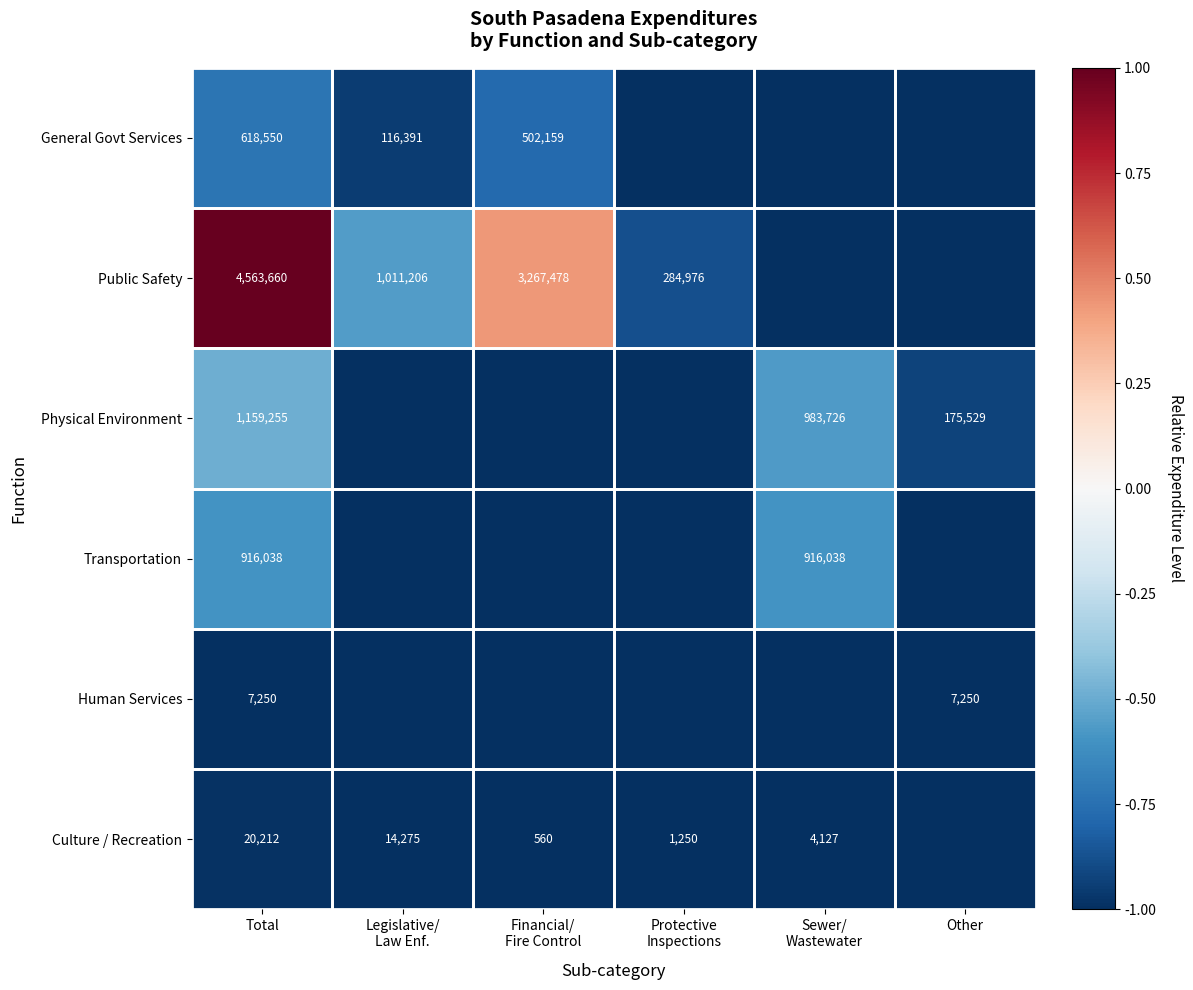

What is the spread (max minus min) of values at Total?

4556410